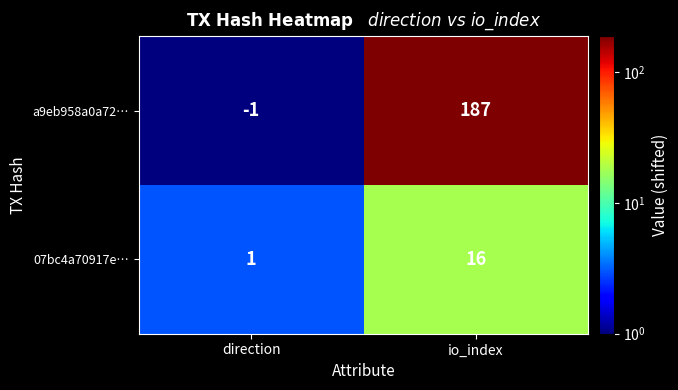

Is it true that 07bc4a70917e… equals 16 at io_index?

True